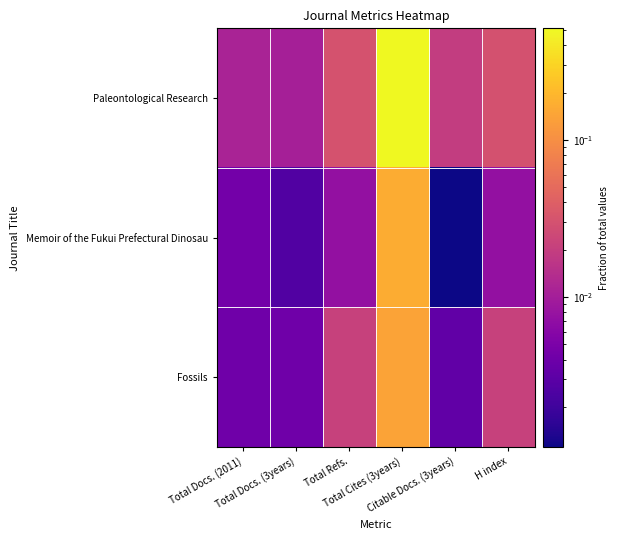

Which series has the widest spread of values?

Paleontological Research